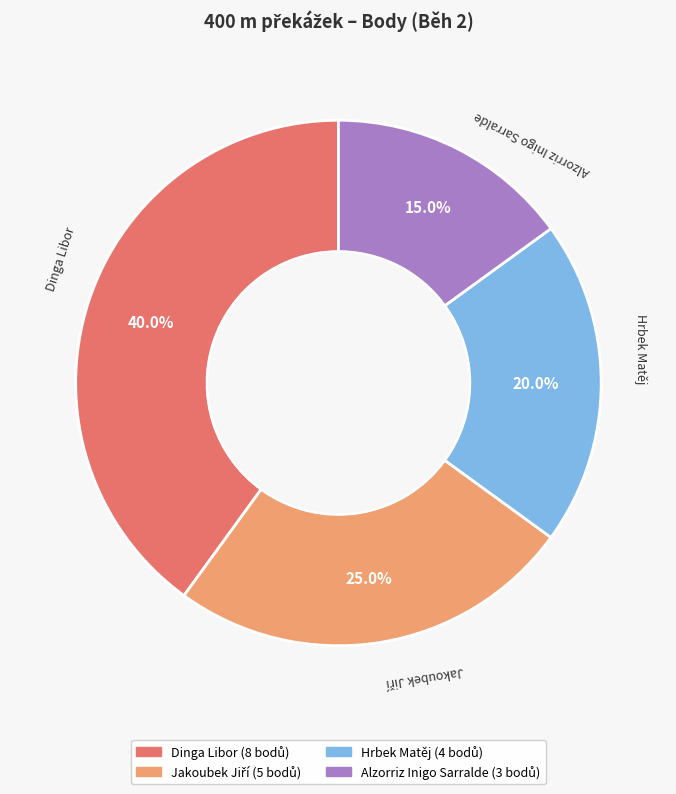

What is the largest slice in the pie chart?

Dinga Libor